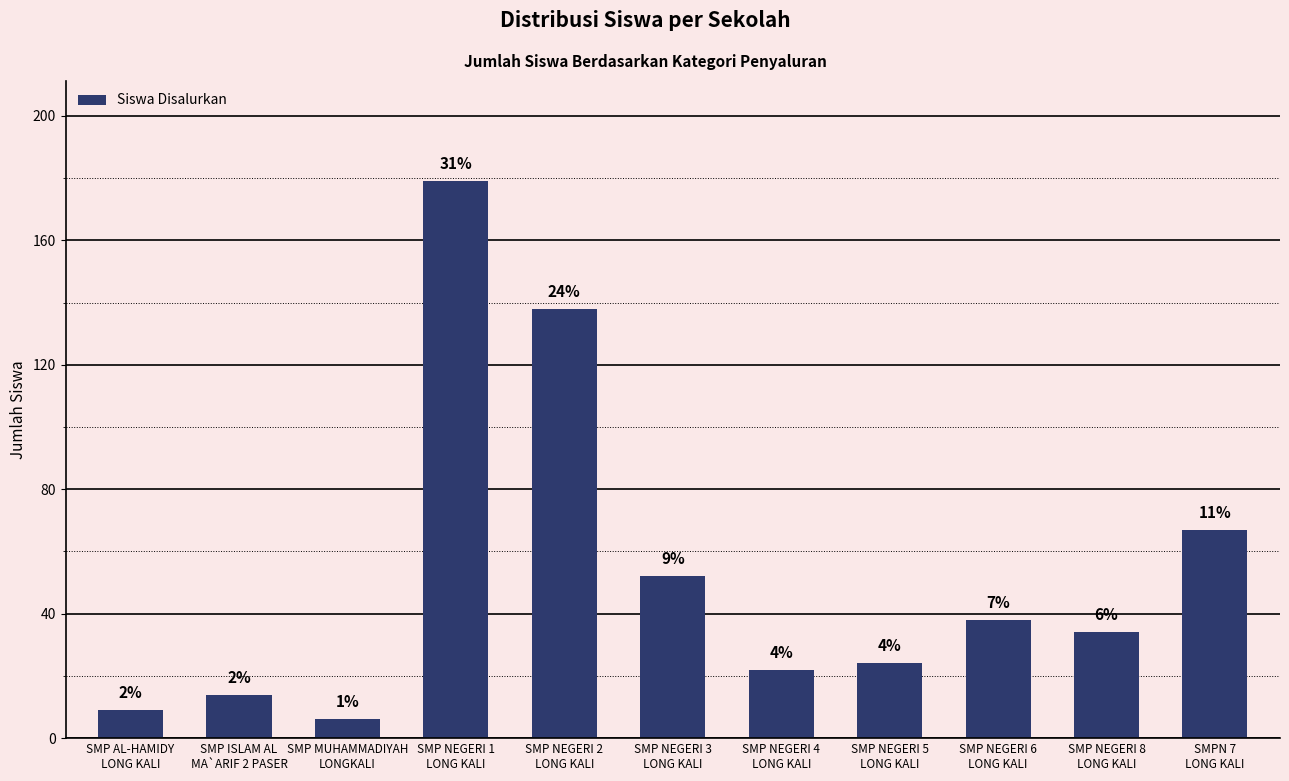

How many bars are there in total?

11